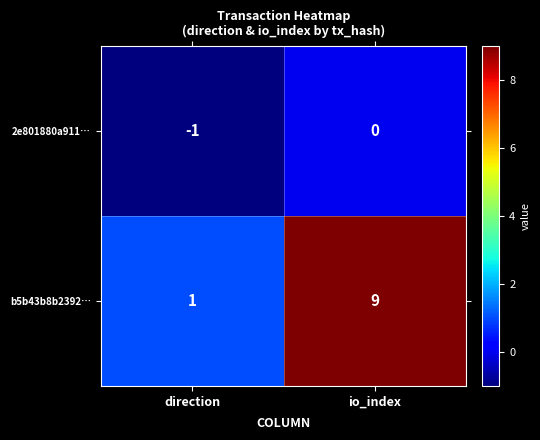

True or false: 2e801880a911… has a value of 0 at io_index.

True